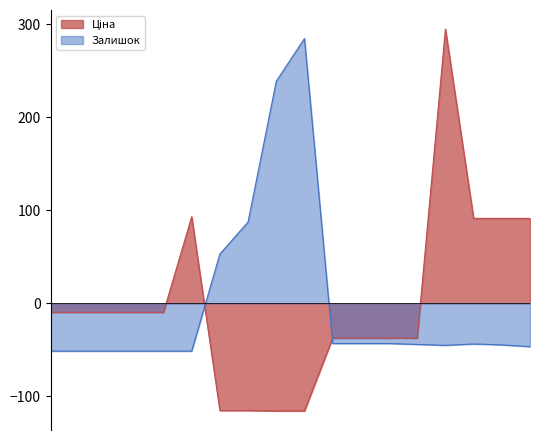

True or false: Ціна and Залишок intersect in this chart.

True